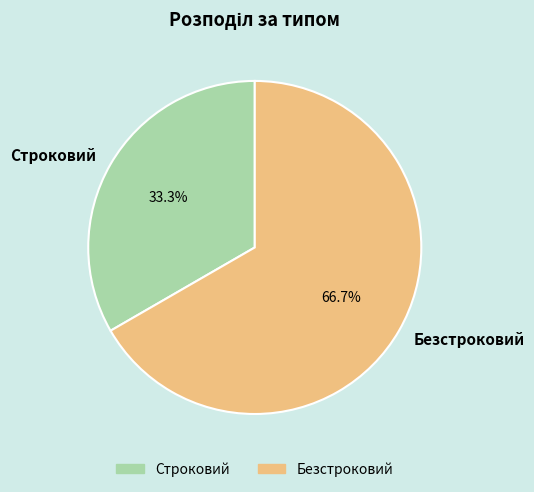

Between Безстроковий and Строковий, which is larger?

Безстроковий